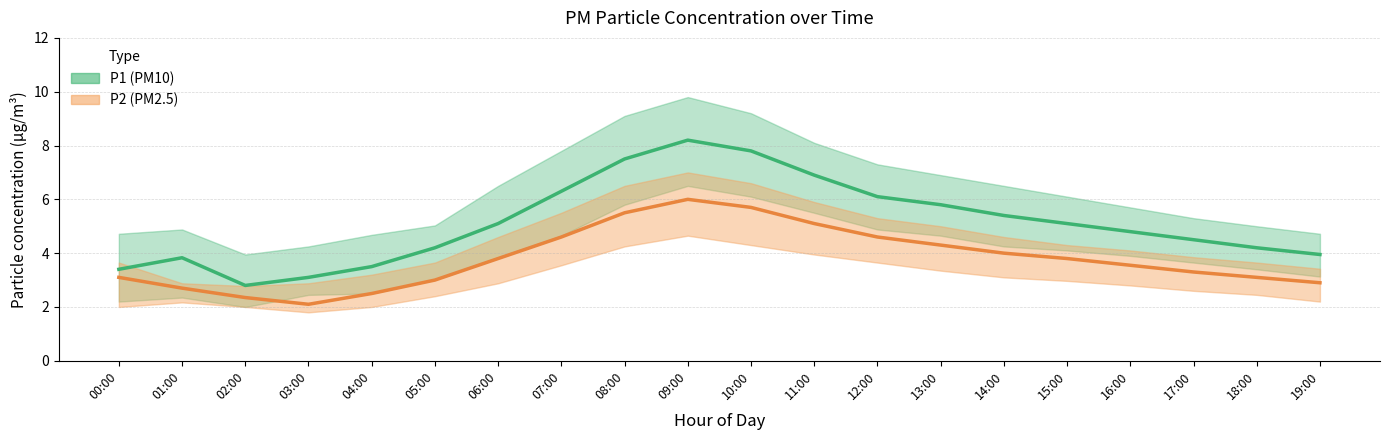

Is the value of P2 at 07:00 greater than the value of P1 at 04:00?

Yes